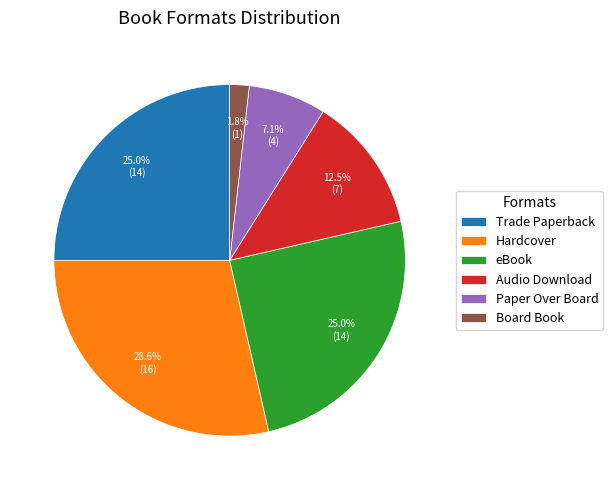

To the nearest percent, what is the combined percentage of eBook and Paper Over Board?

32%